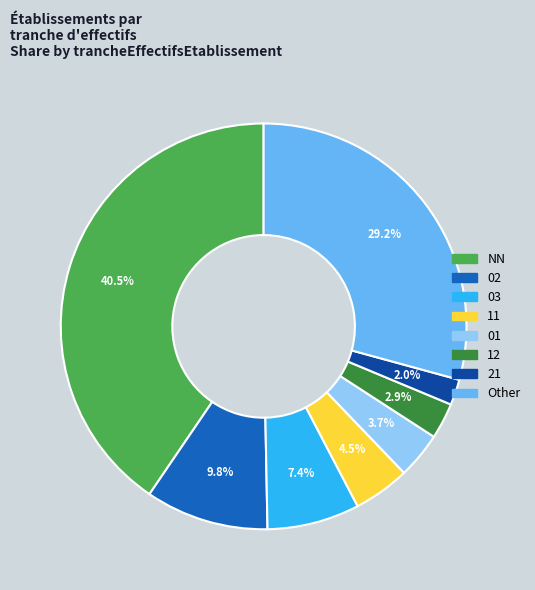

To the nearest percent, what is the average slice percentage?

12%